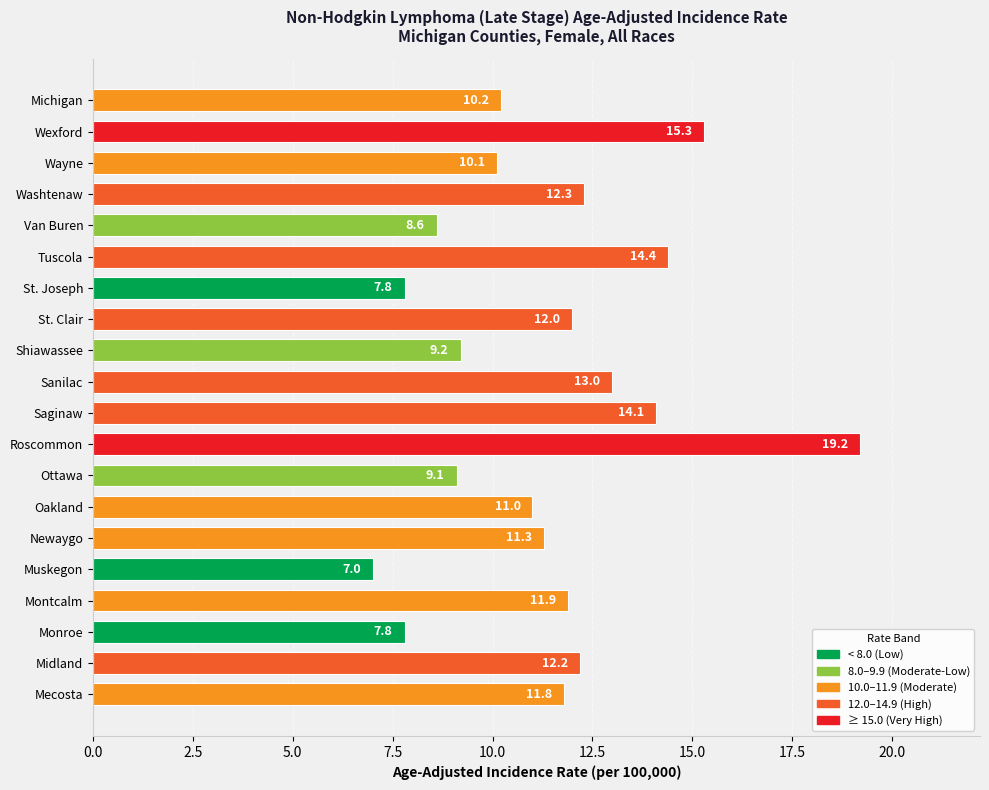

The chart shows a value of 11.3 at Newaygo. True or false?

True